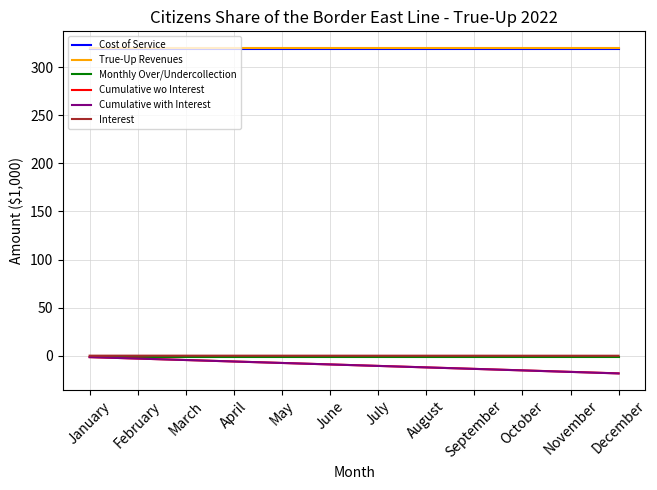

What is the smallest value displayed?

-18.5